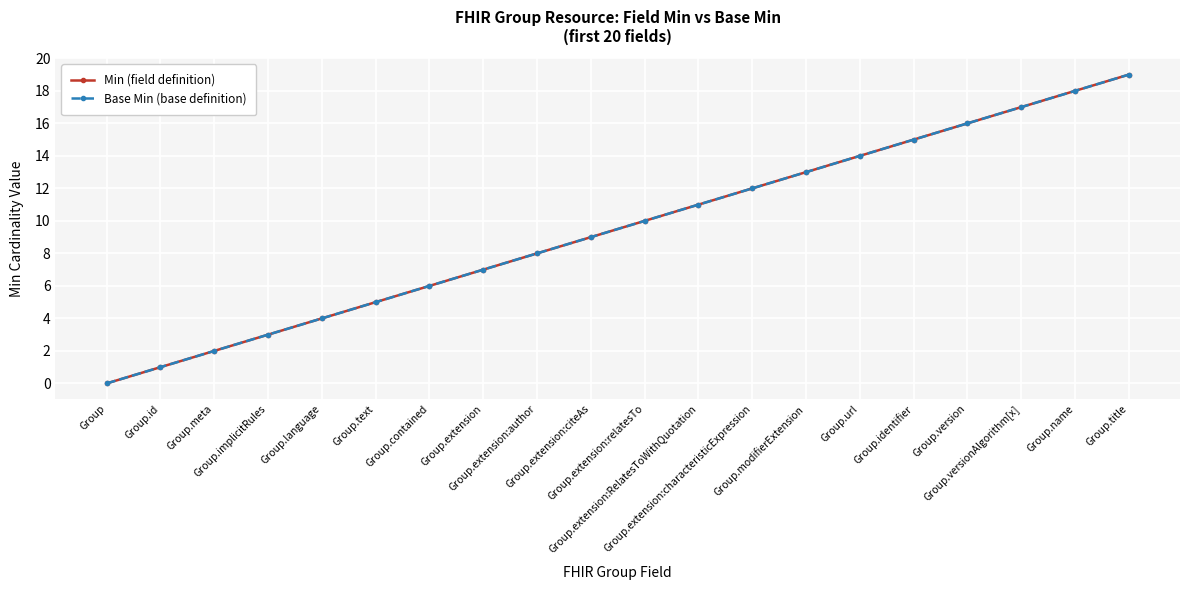

True or false: Base Min (base definition) and Min (field definition) cross at least once.

False